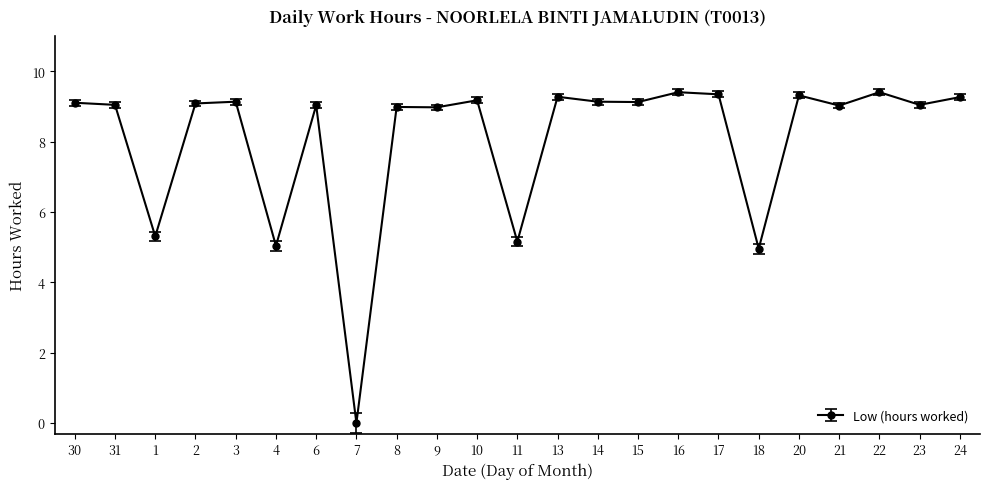

True or false: the data has more than 1 interior local peaks.

True